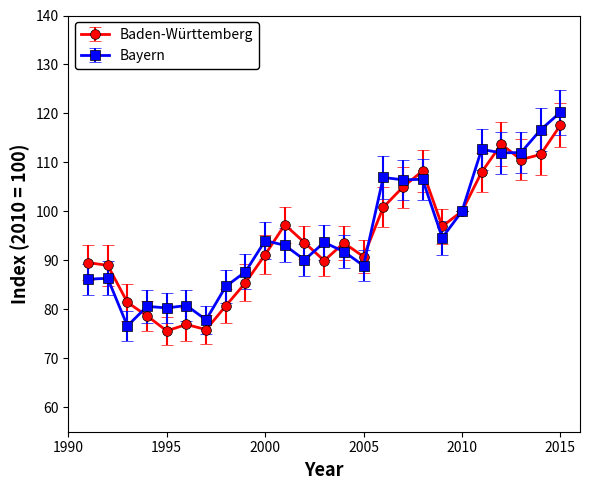

True or false: Baden-Württemberg has more than 1 interior local peaks.

True